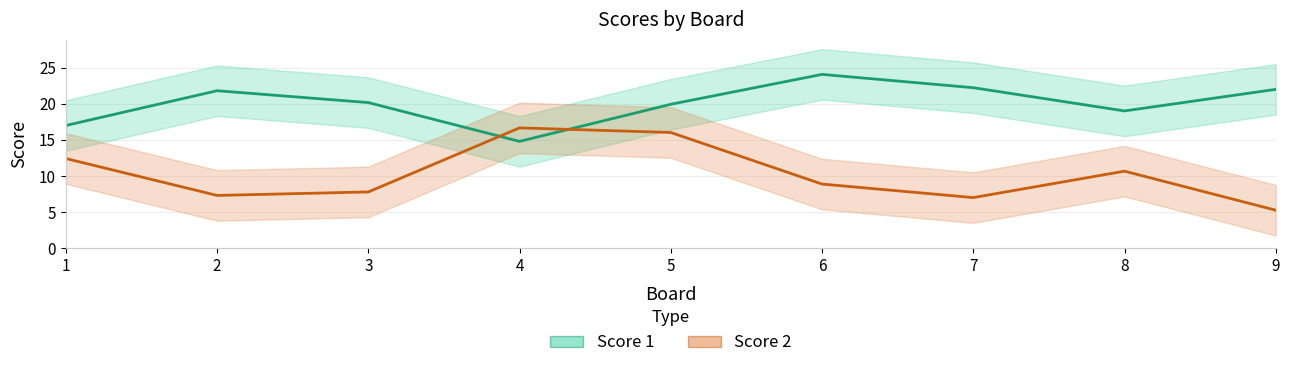

True or false: Score 2 has a value of 3.3 at 2.

False